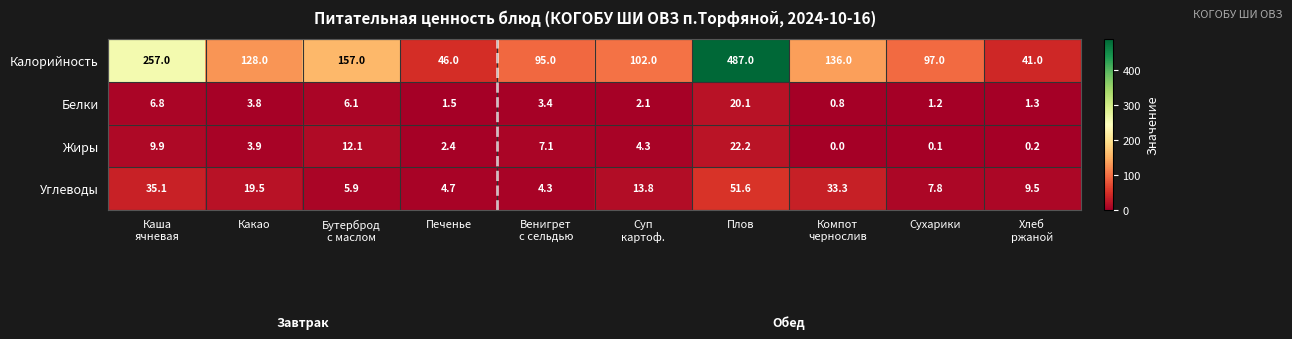

True or false: Калорийность has a value of 128.0 at Какао.

True